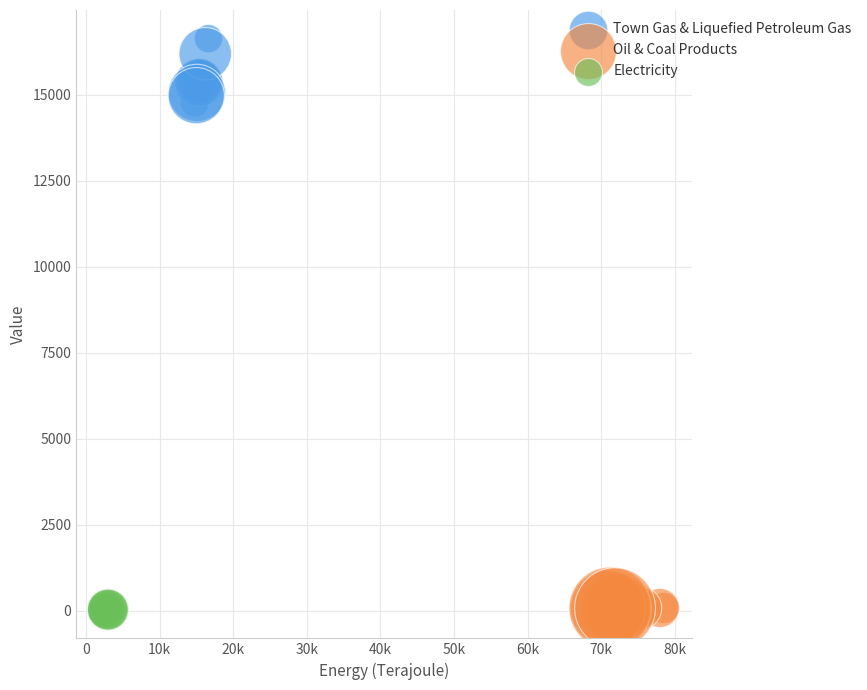

What are all the series names shown in the legend?

Town Gas & Liquefied Petroleum Gas, Oil & Coal Products, Electricity